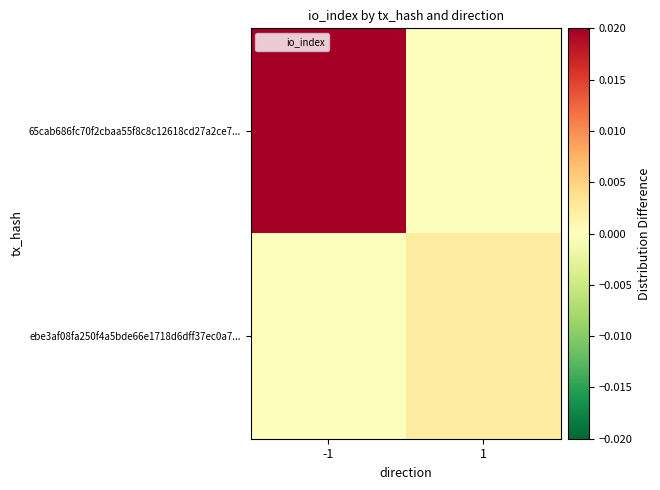

Which has a higher value, -1 or 1?

-1